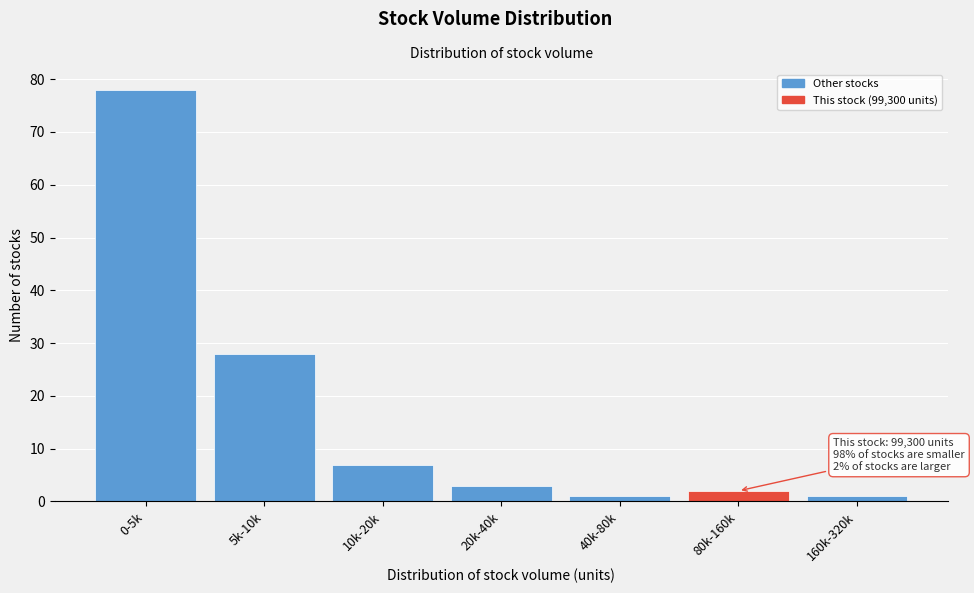

Reading left to right, list all the values displayed in this chart.

78	28	7	3	1	2	1